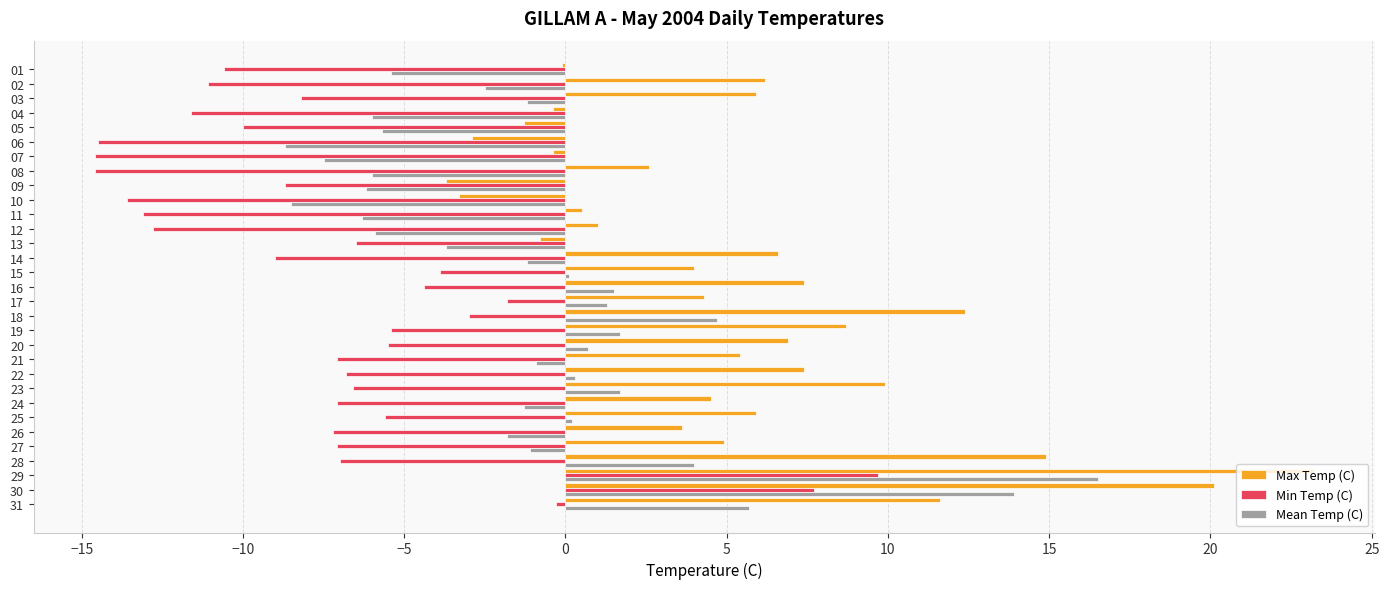

What is the greatest value displayed?

23.2